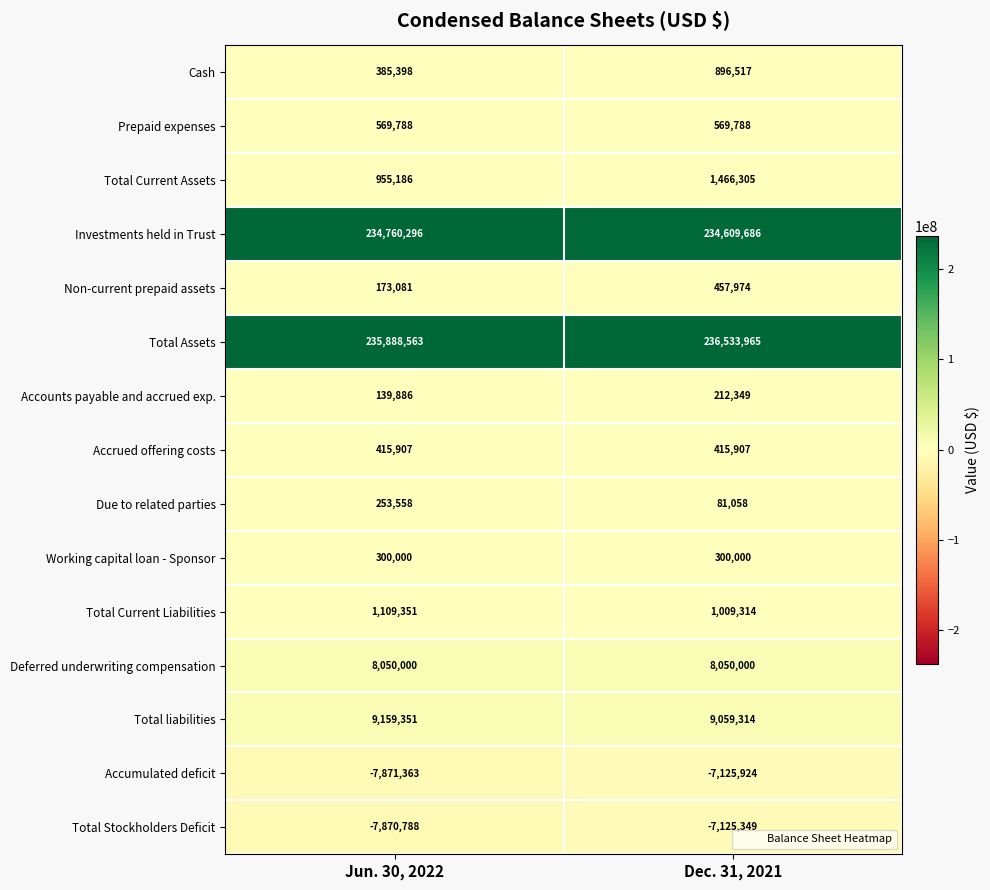

Which series has the largest total across all categories?

Total Assets